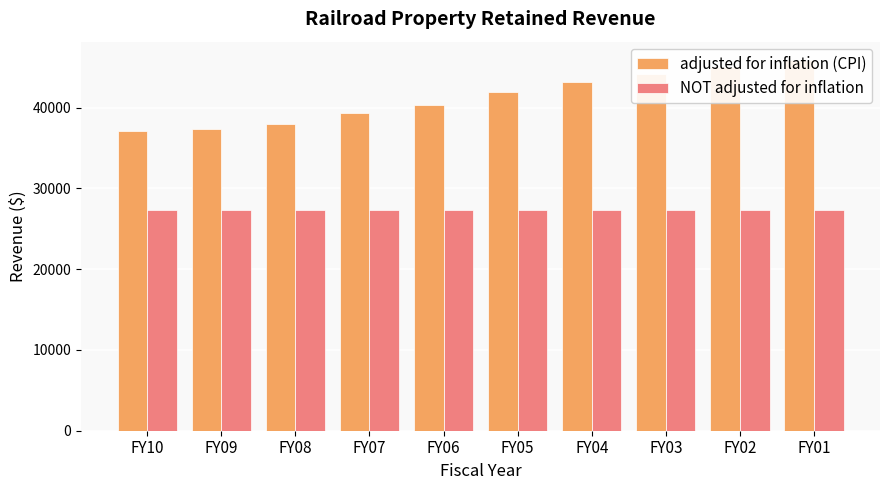

Which has a higher value, FY06 or FY01?

FY01